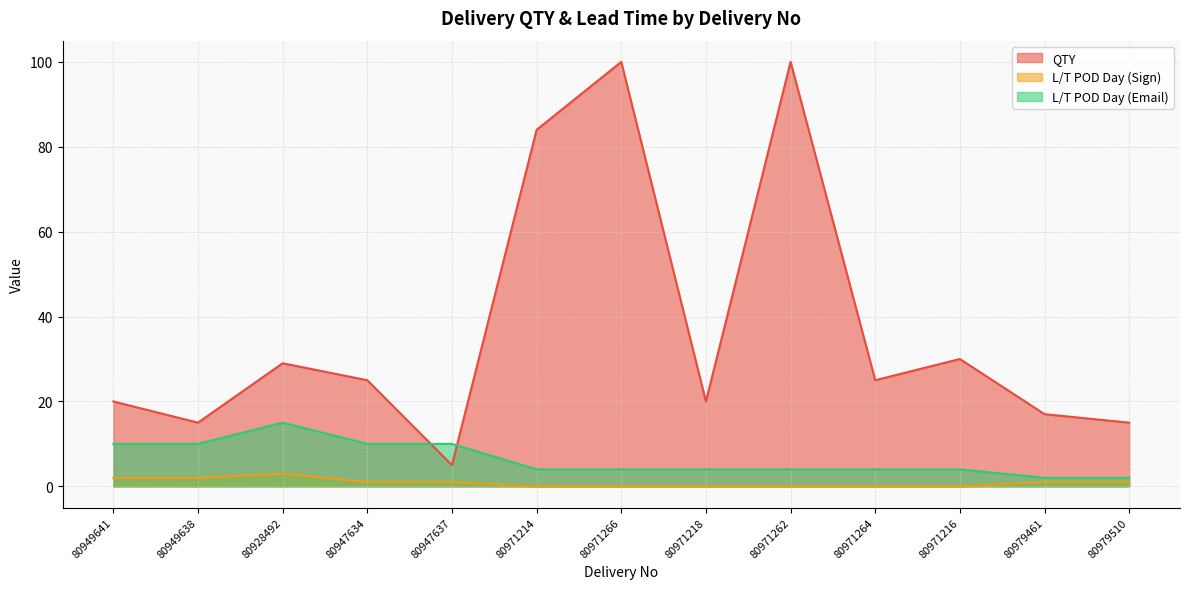

Between 80971214 and 80979461, which series saw the biggest shift?

QTY